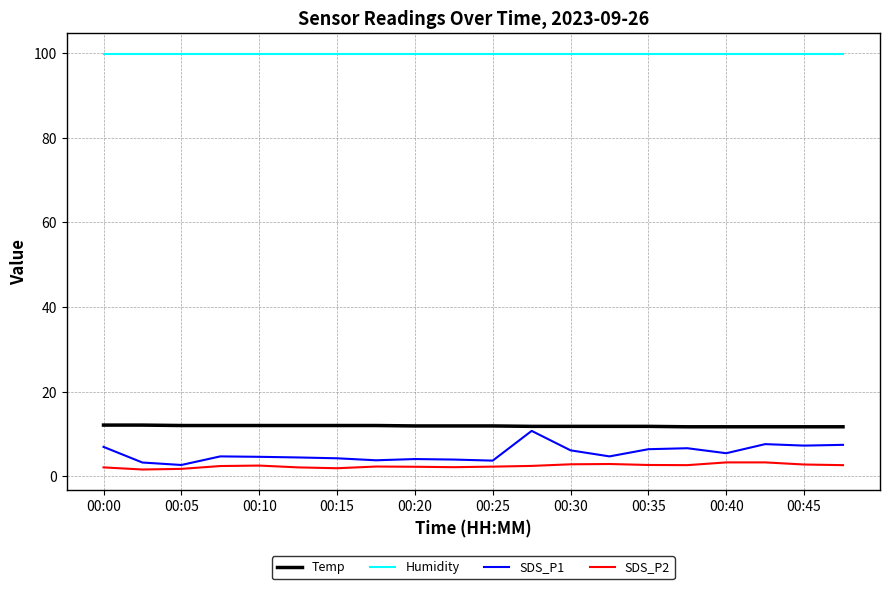

What is the maximum value shown in the chart?

99.9